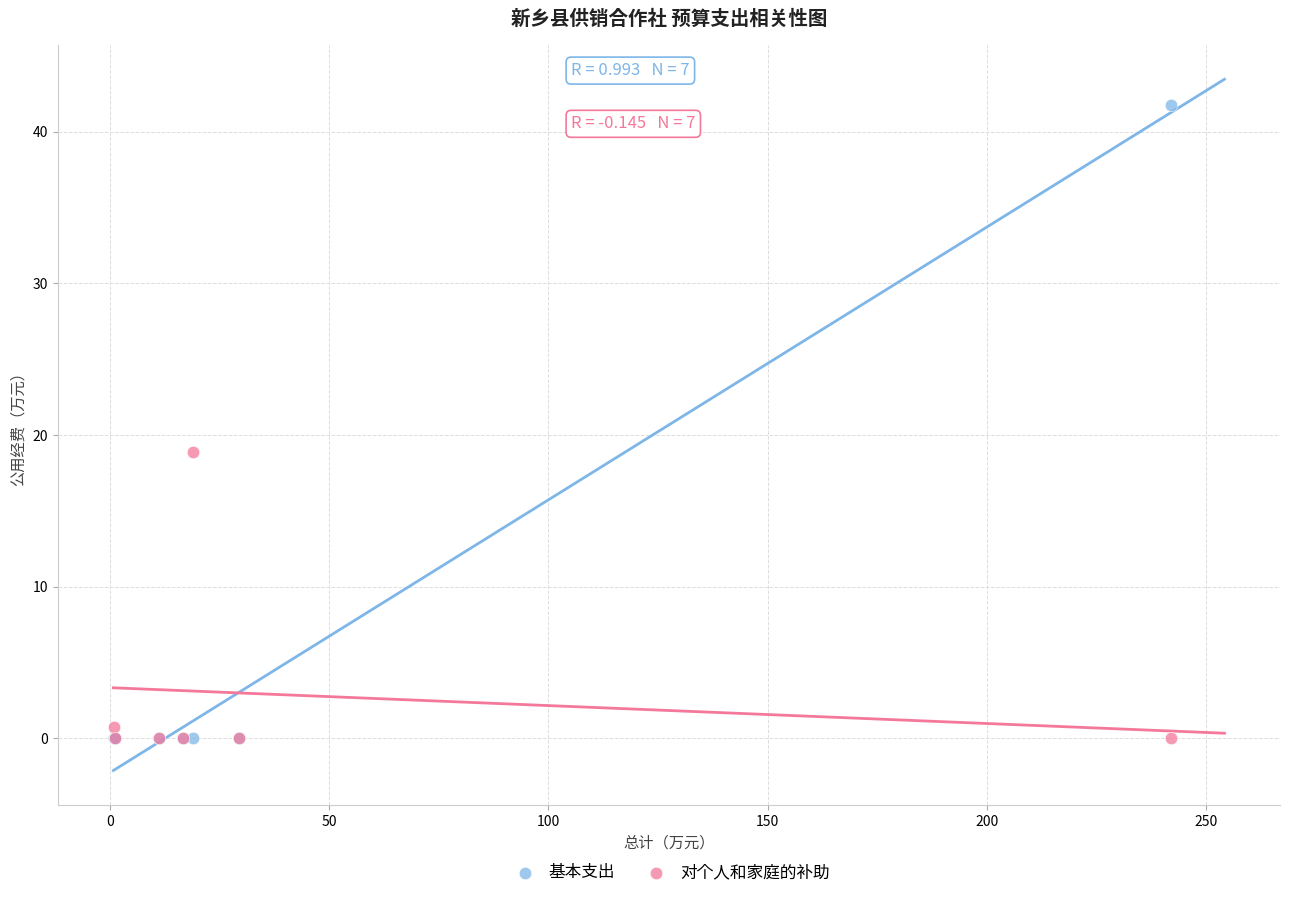

Which series reaches the maximum Y coordinate?

基本支出